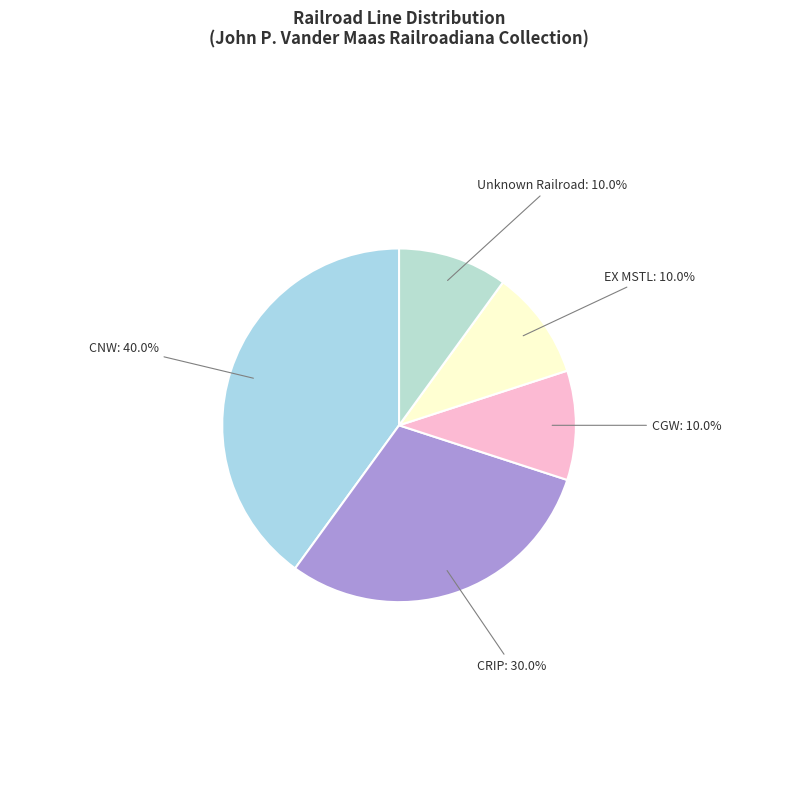

To the nearest percent, what is the combined percentage of CRIP and CGW?

40%